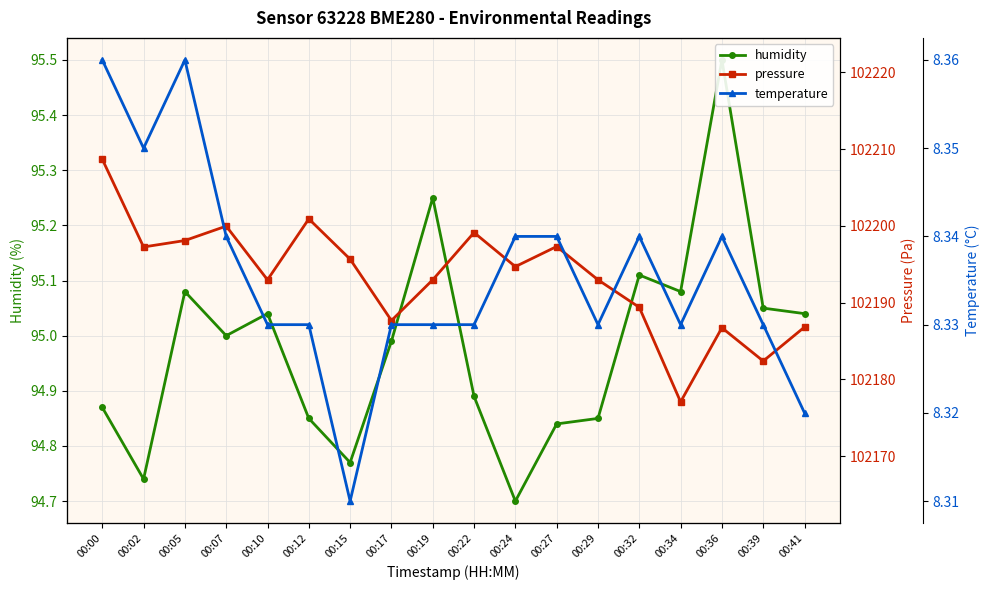

What is the sum of all pressure values?

1839480.6